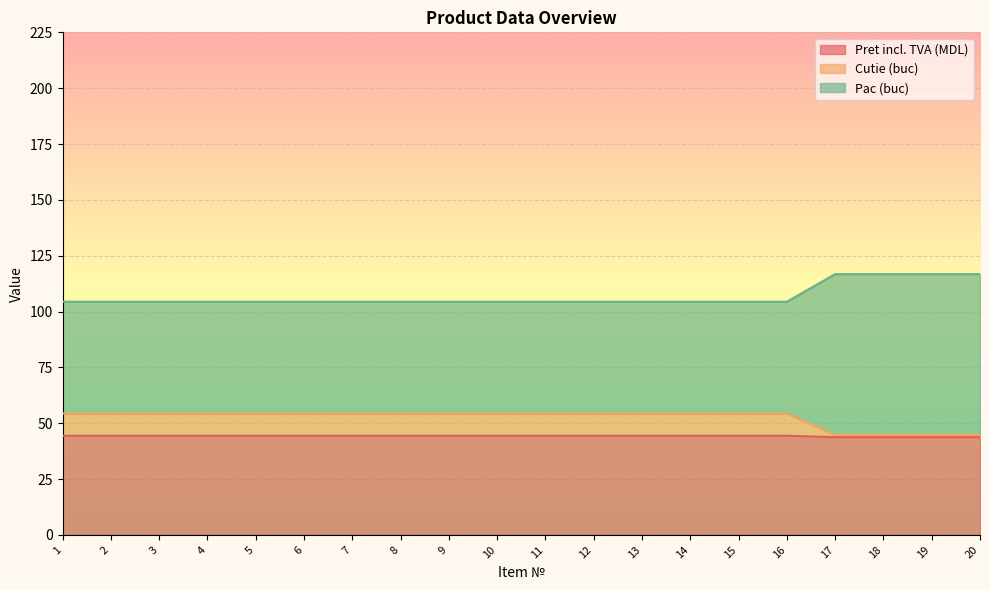

What is the maximum value for Pret incl. TVA (MDL)?

44.4